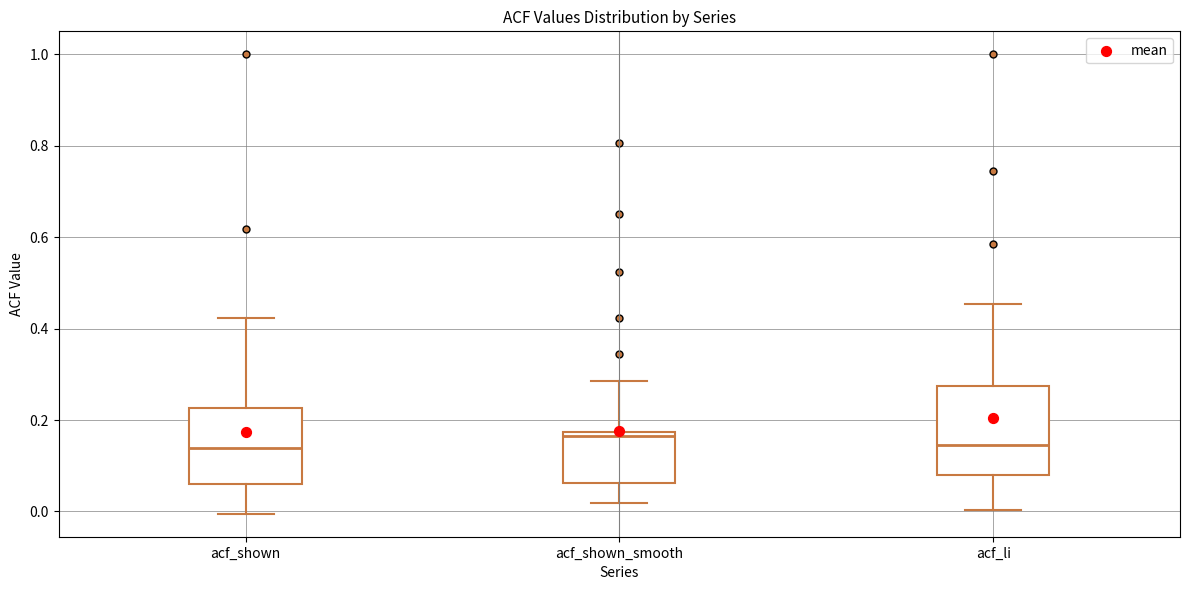

Where does the lower whisker of the box for acf_shown_smooth end on the y-axis? The values are not printed on the chart, so give them approximately, as read against the axis.

0.02